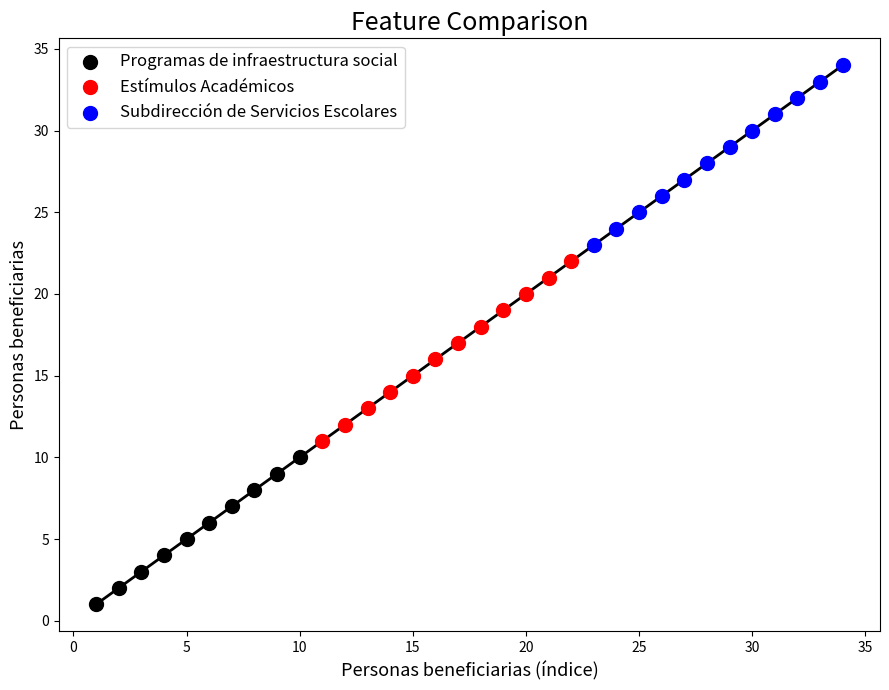

Which series contains the lowest Y value?

Programas de infraestructura social